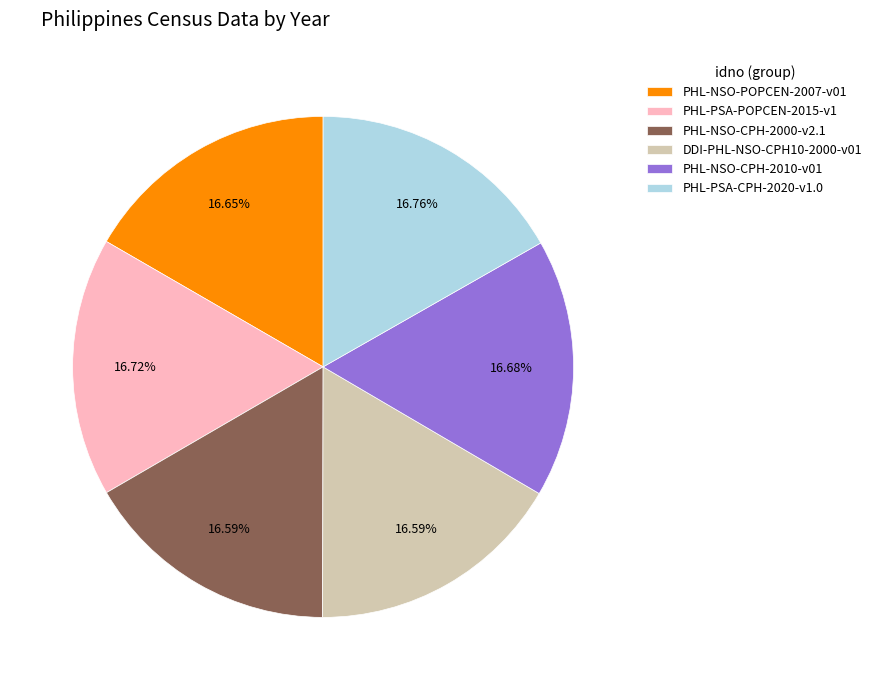

What is the ratio of the value at PHL-NSO-POPCEN-2007-v01 to the value at PHL-NSO-CPH-2010-v01?

1.0